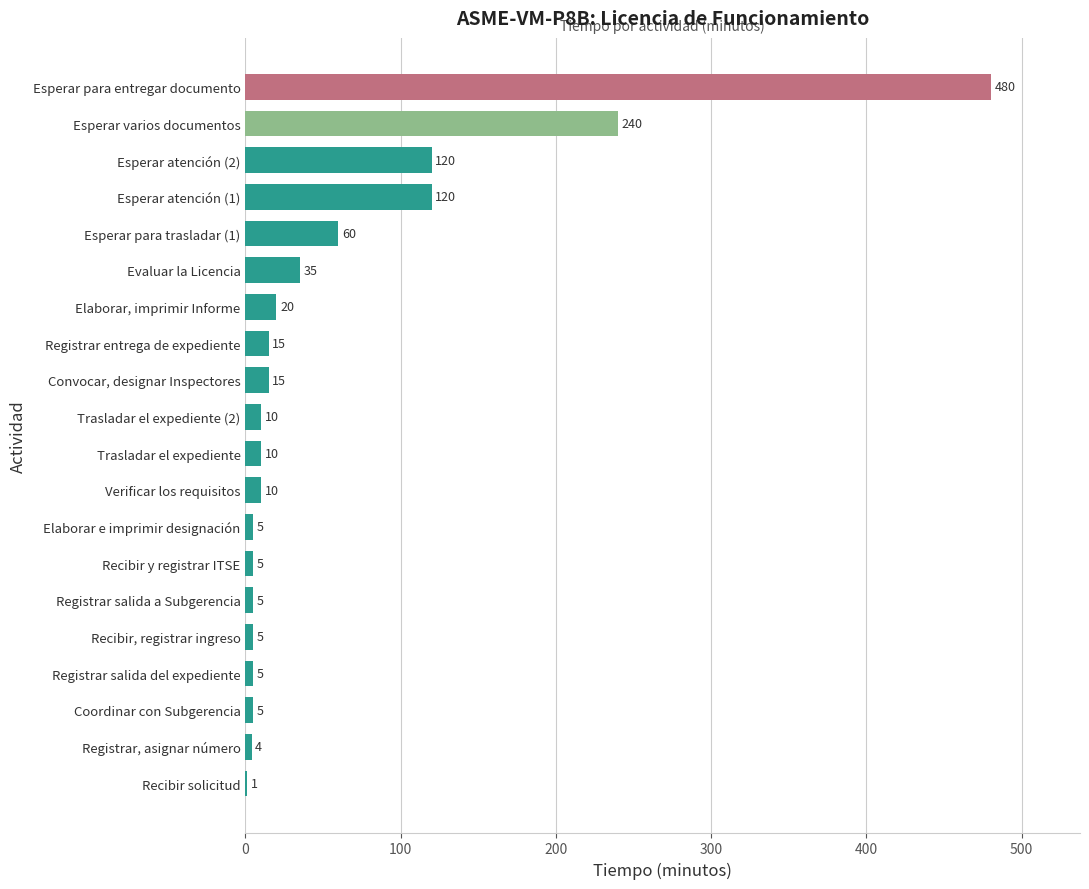

Where is the data nearest to the value 240?

Esperar varios documentos